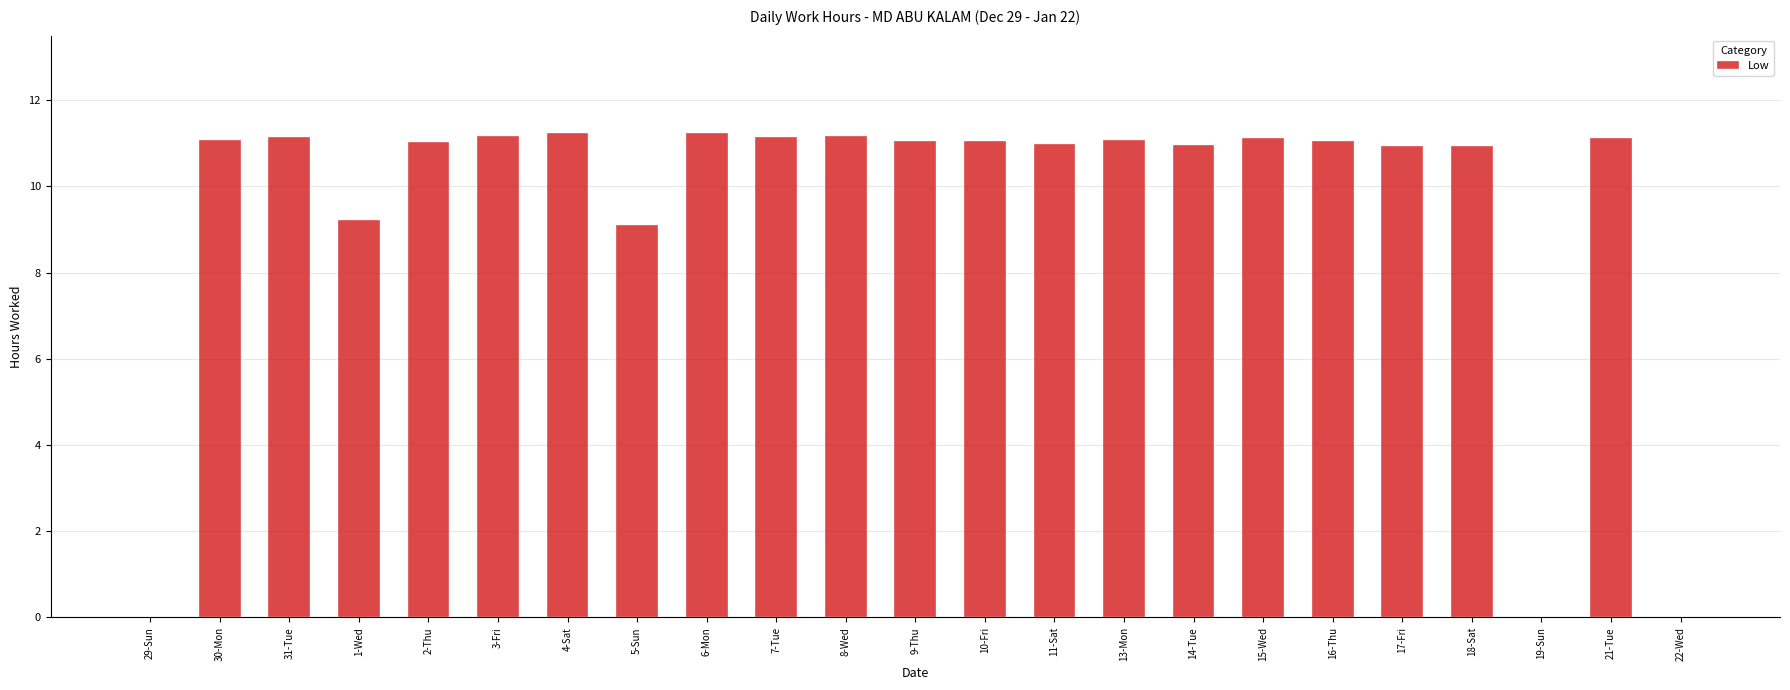

What is the difference between the values at 9-Thu and 4-Sat?

0.2